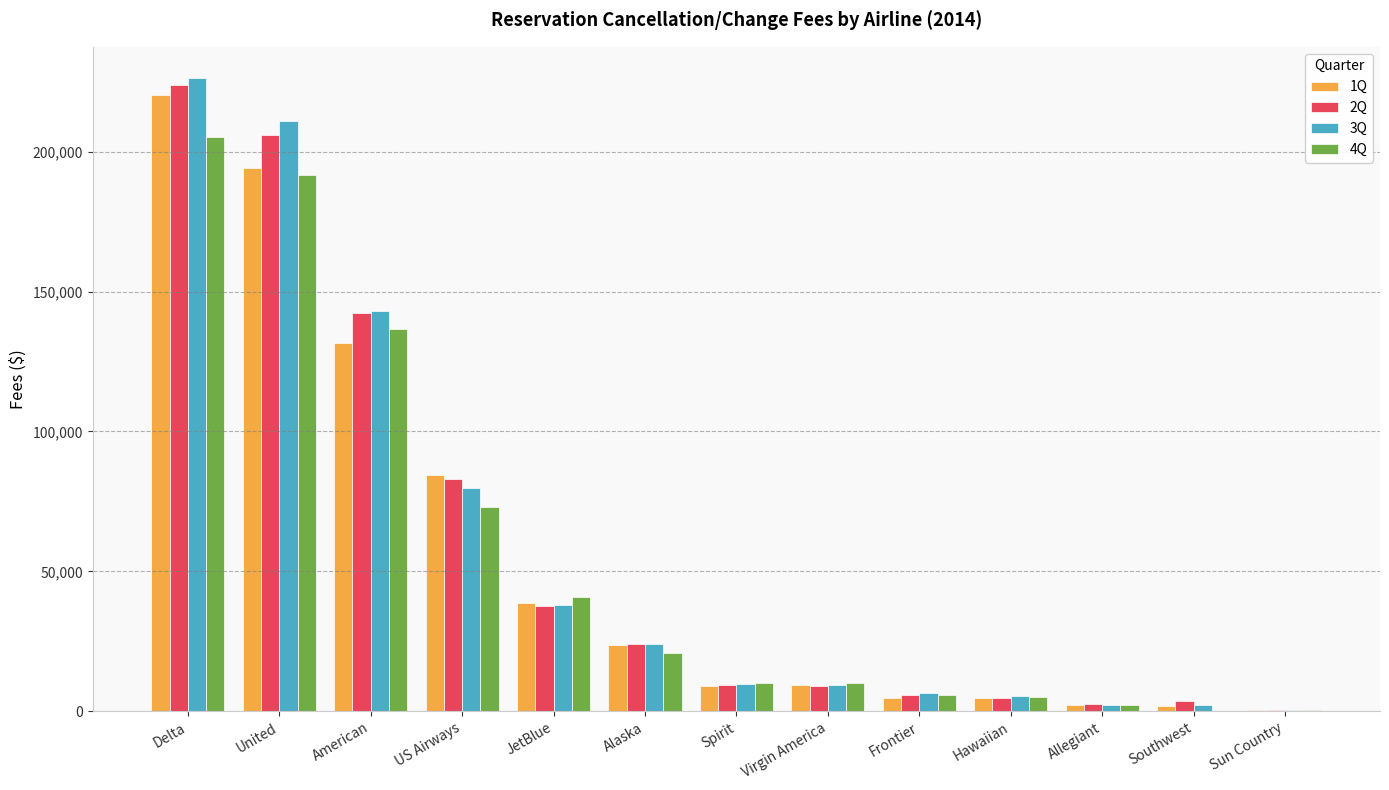

Is the value of 3Q at Sun Country greater than the value of 1Q at Spirit?

No